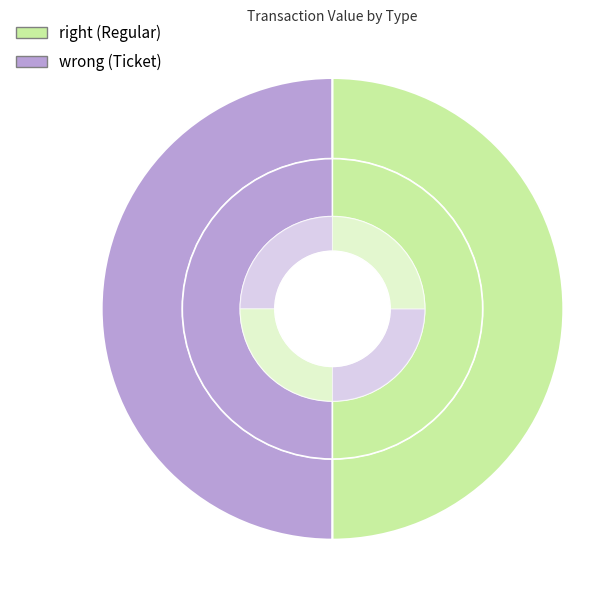

Is it true that io_index 0 is 6% of the pie?

False